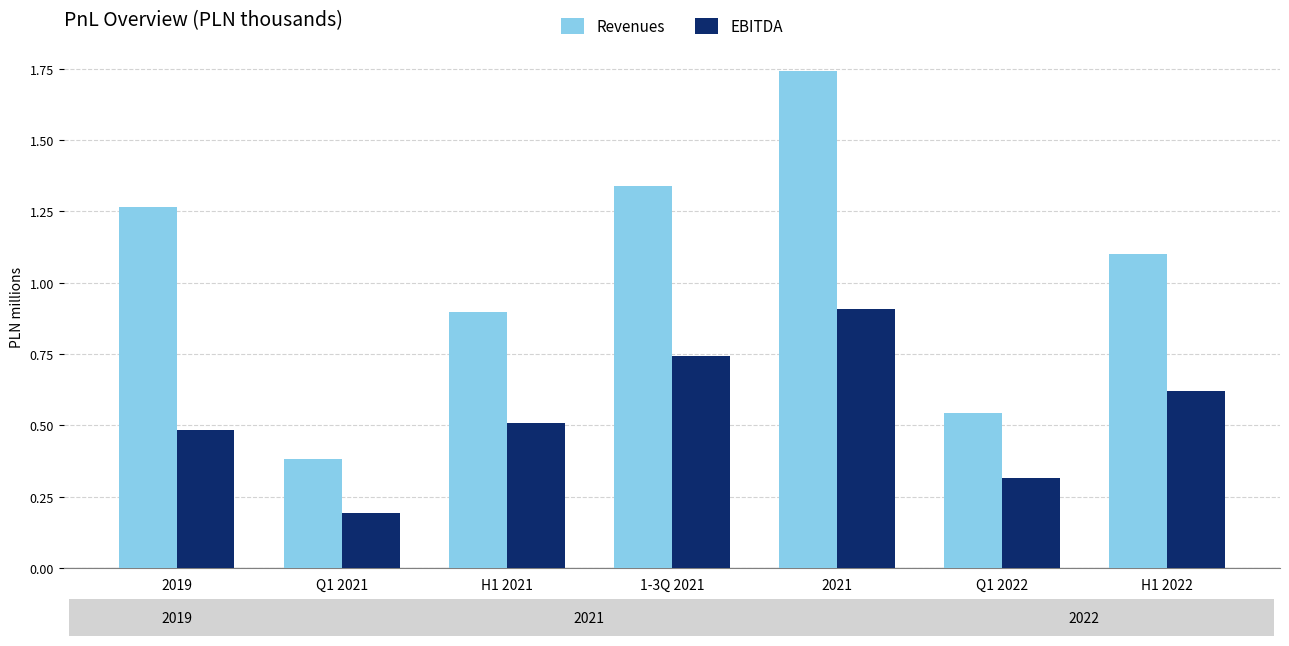

What is the label of the 7th bar from the left?

H1 2022